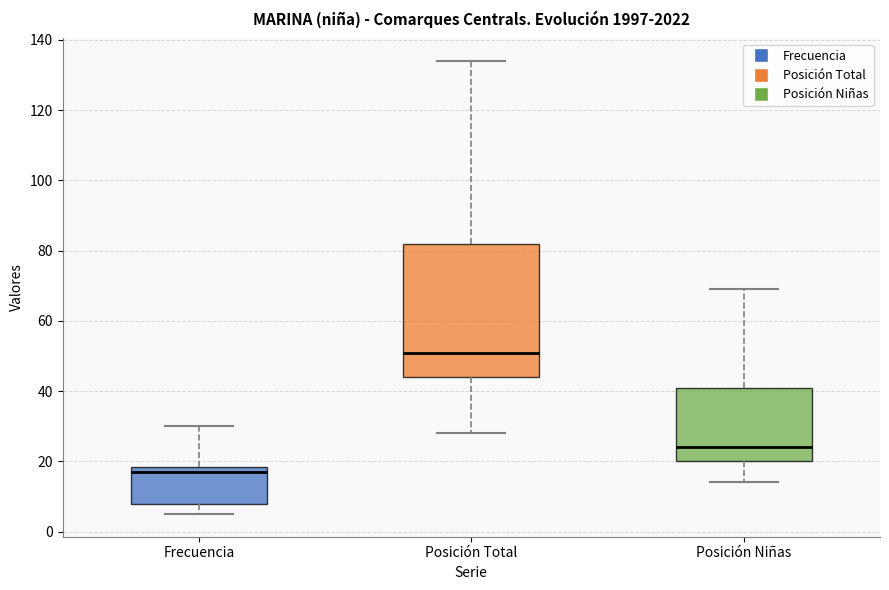

Where does the lower whisker of the box for Posición Total end on the y-axis? The values are not printed on the chart, so give them approximately, as read against the axis.

28